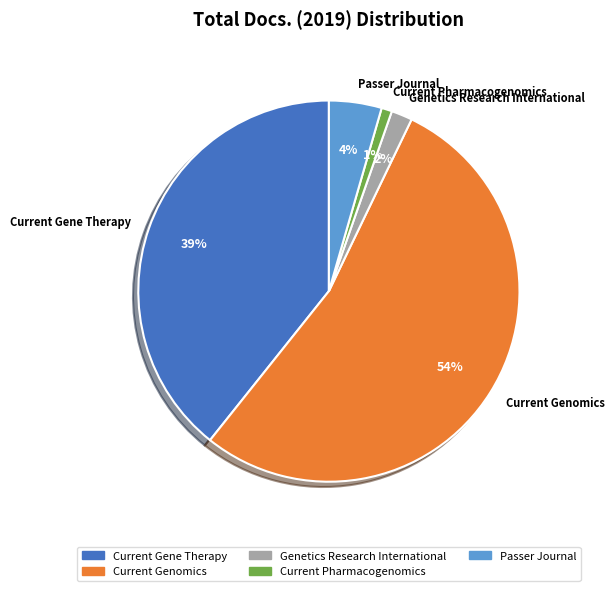

Which category accounts for the majority?

Current Genomics